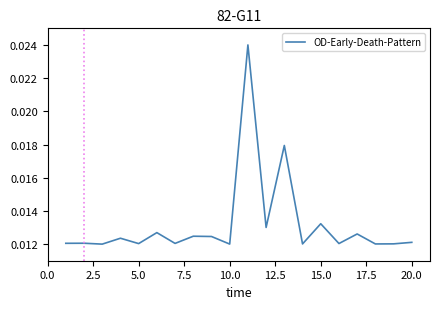

What is the sum of all values?

0.3